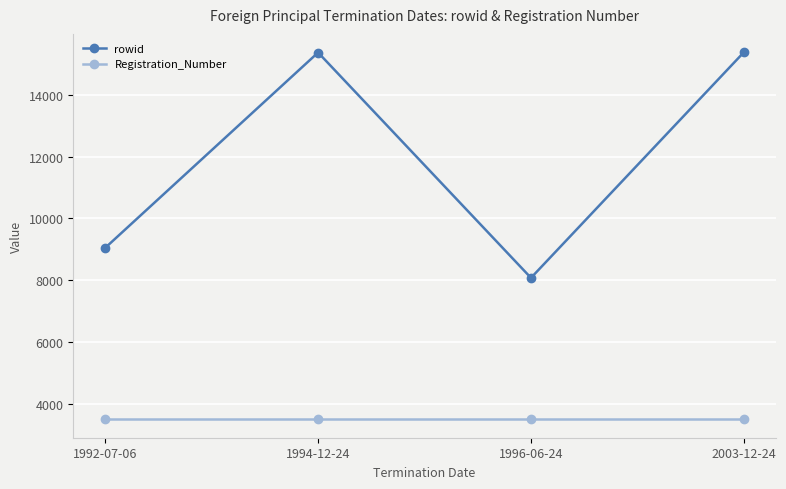

True or false: rowid has more than 2 points higher than both neighbors.

False